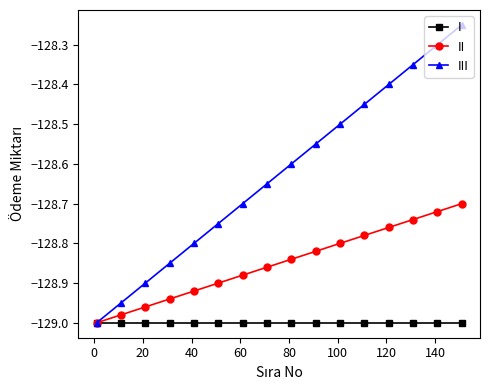

List the series in order of their peak value, lowest first.

I, II, III